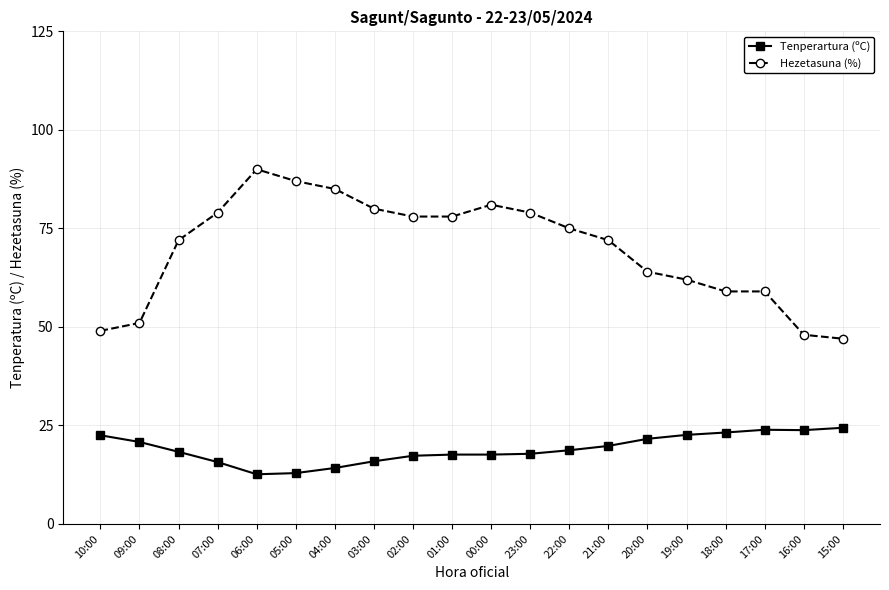

True or false: Hezetasuna (%) and Tenperartura (ºC) cross at least once.

False